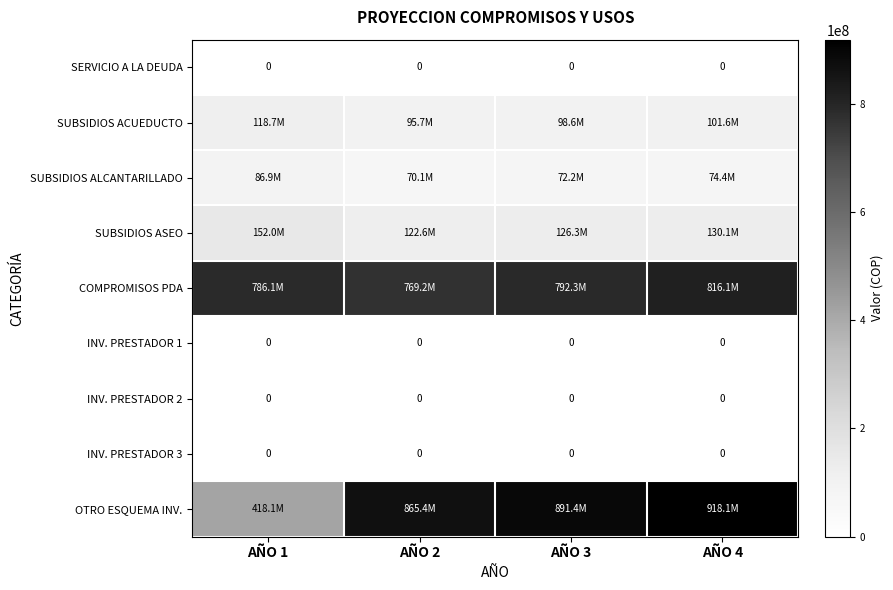

Is it true that INV. PRESTADOR 2 equals 0 at AÑO 2?

True